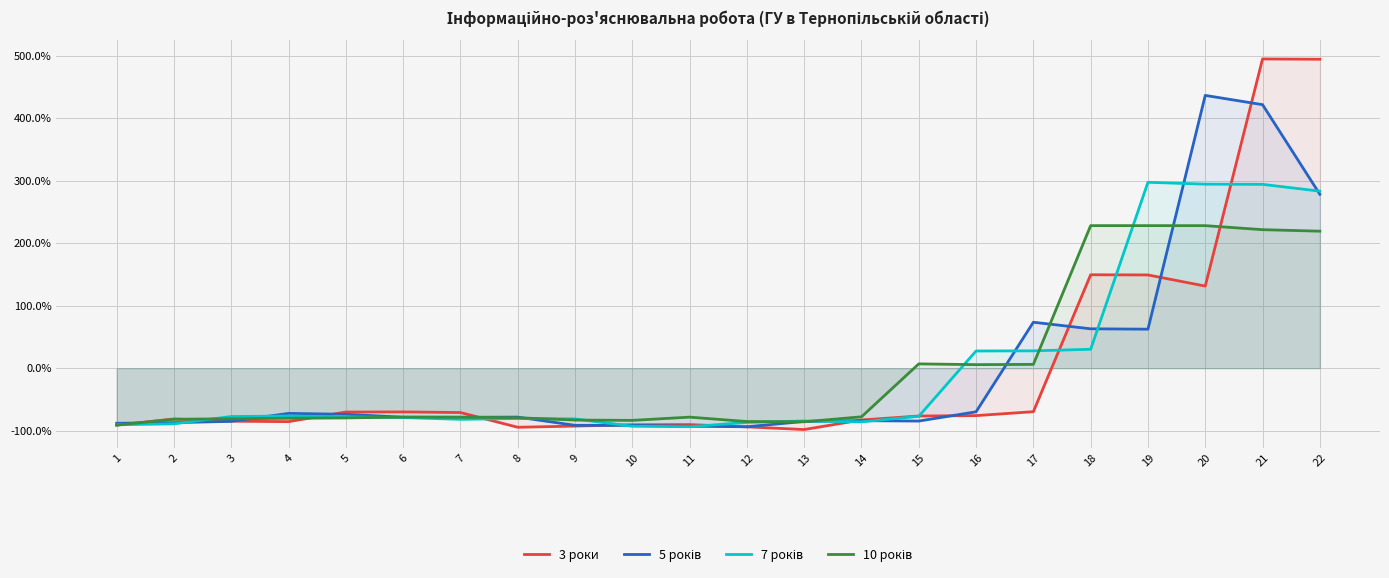

How many lines are shown in the chart?

4